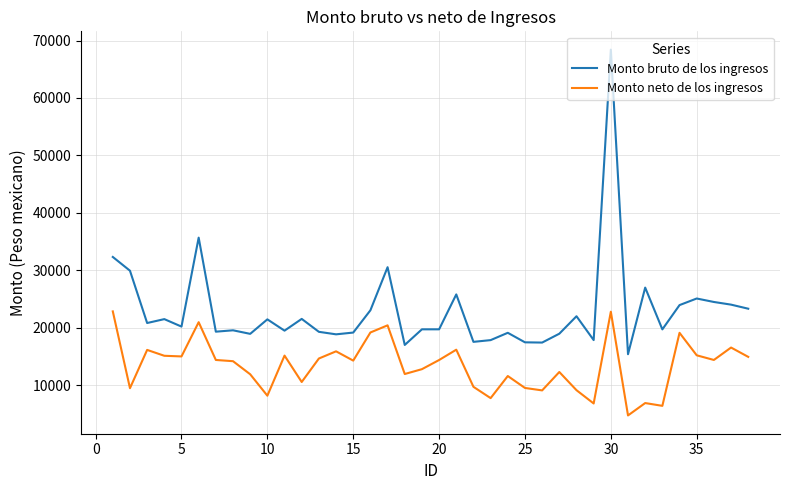

Which series has the widest spread of values?

Monto bruto de los ingresos